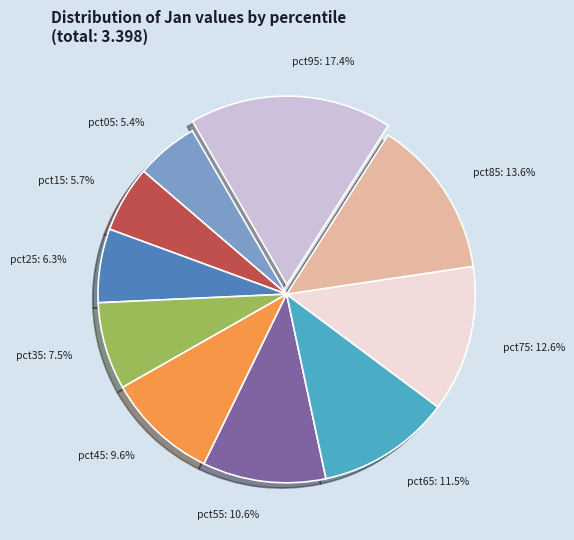

Which category has the biggest portion of the pie?

pct95